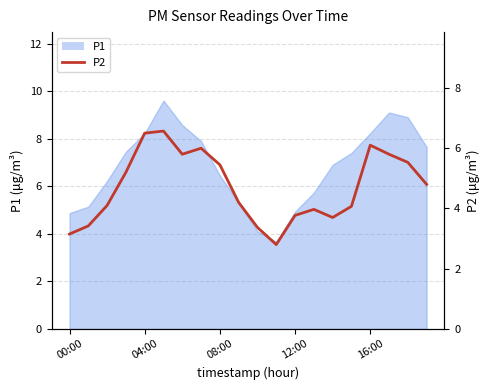

How many interior local peaks (higher than both neighbors) does the data have?

4